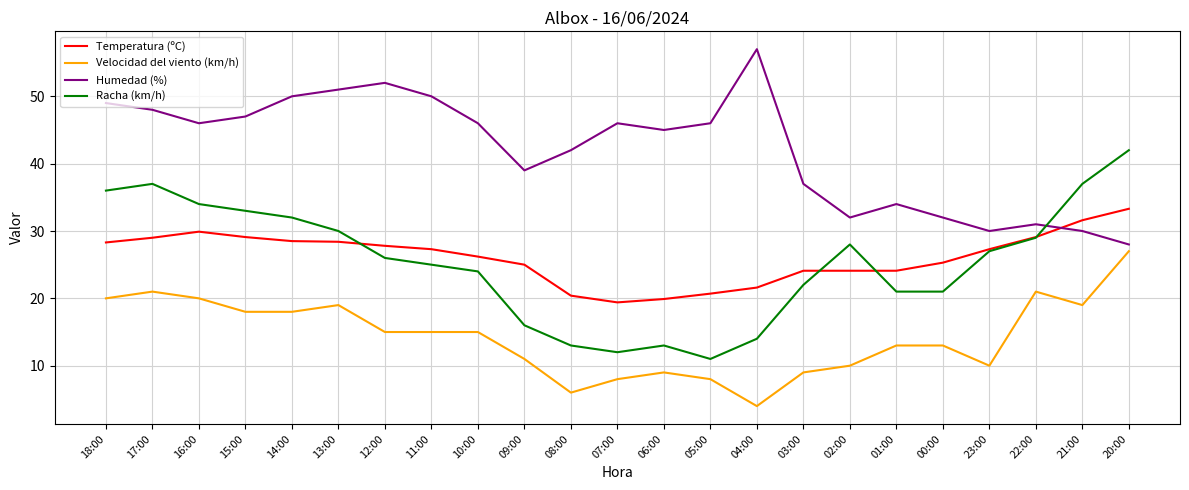

True or false: Humedad (%) and Velocidad del viento (km/h) cross at least once.

False